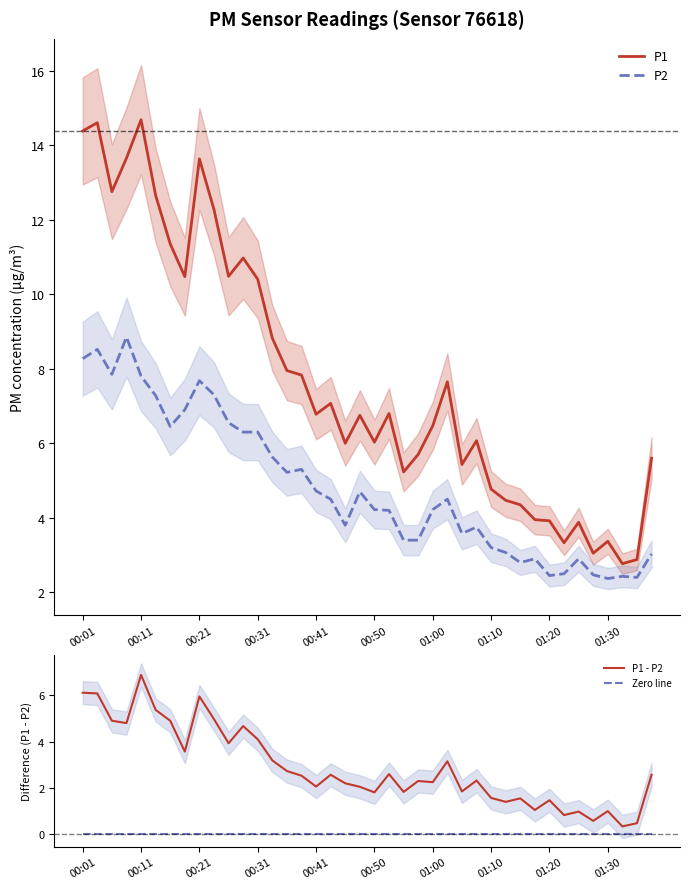

The value of P1 at 00:41 is 9.3. True or false?

False